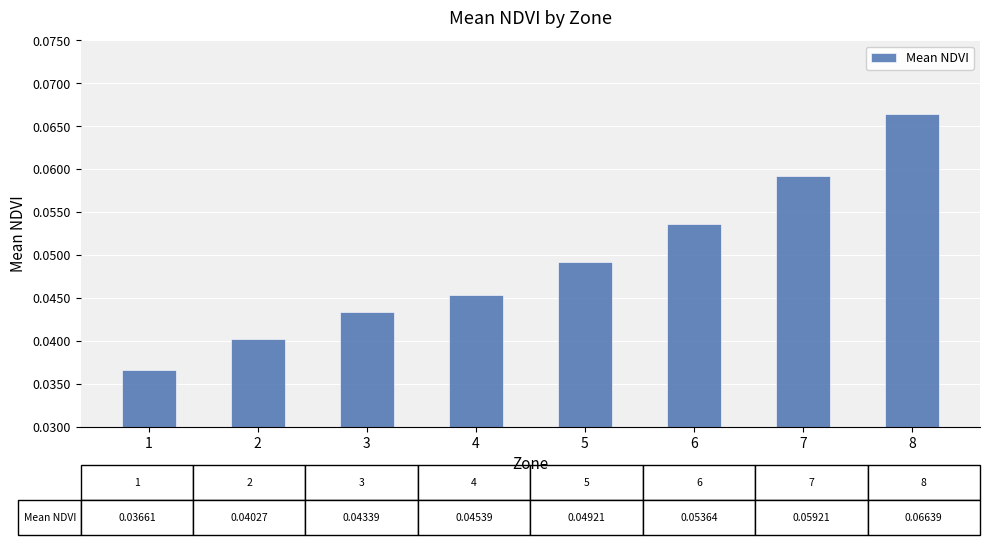

Rank the categories by value from lowest to highest.

1, 2, 3, 4, 5, 6, 7, 8